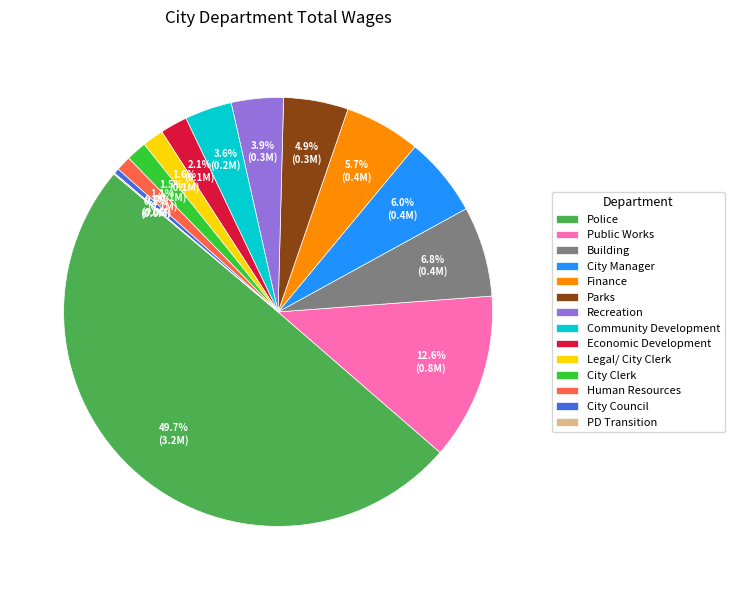

Is it true that City Council is 10% of the pie?

False